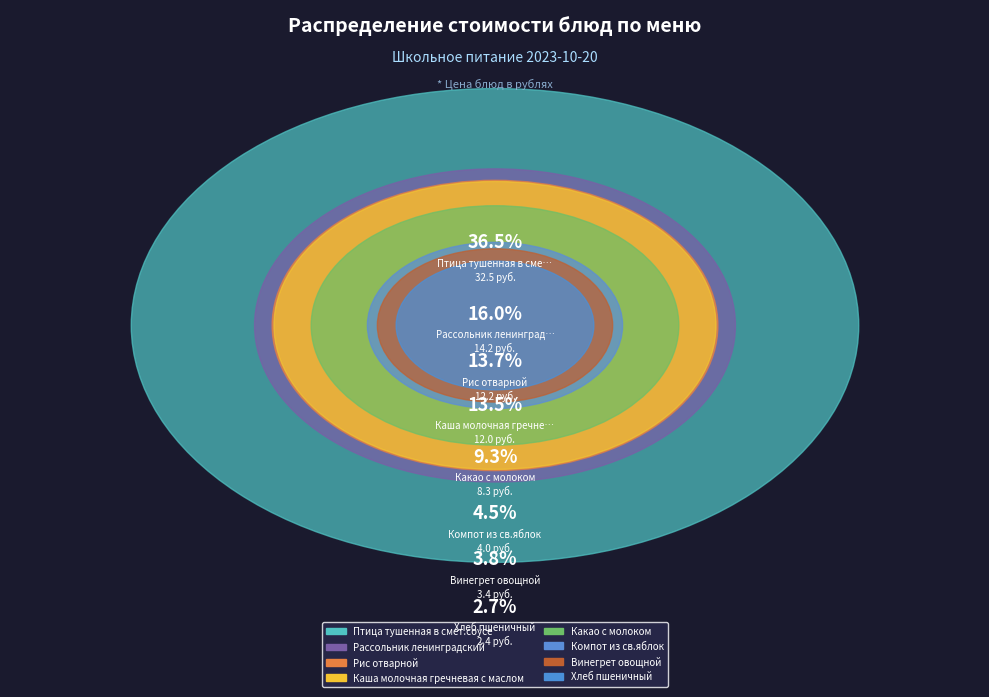

What is the smallest slice in the pie chart?

Хлеб пшеничный